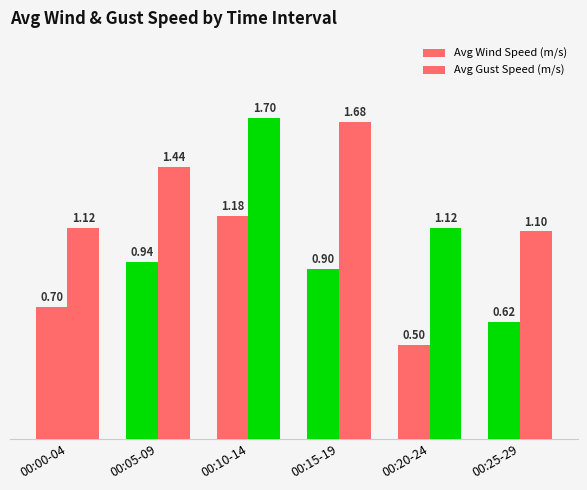

How many groups of bars are there?

6